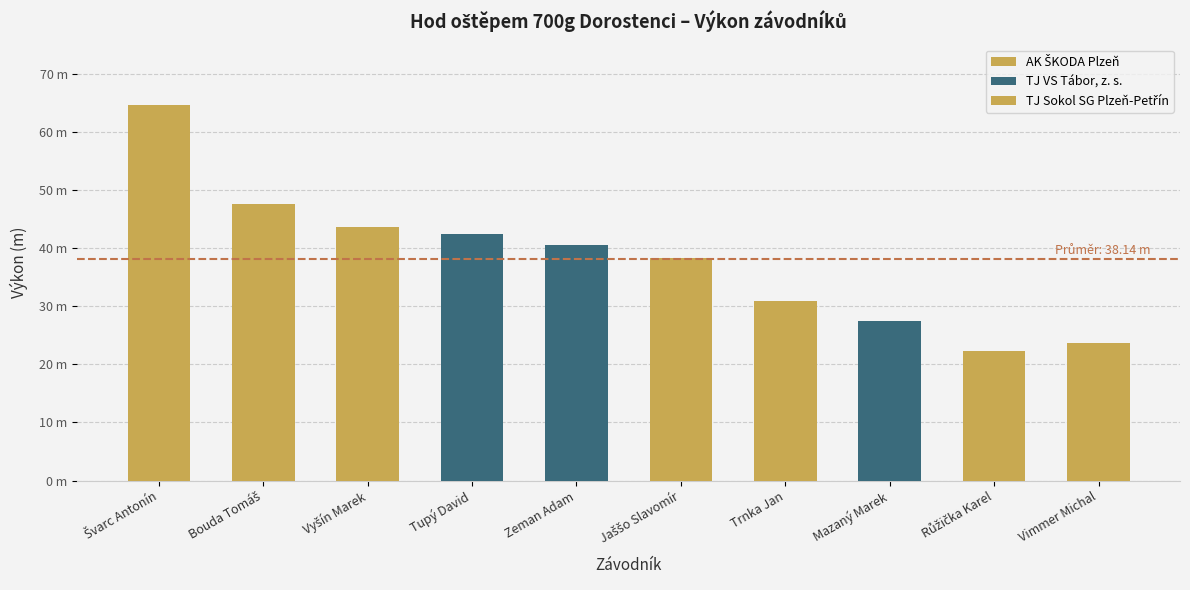

Rank the categories by value from lowest to highest.

Růžička Karel, Vimmer Michal, Mazaný Marek, Trnka Jan, Jaššo Slavomír, Zeman Adam, Tupý David, Vyšín Marek, Bouda Tomáš, Švarc Antonín